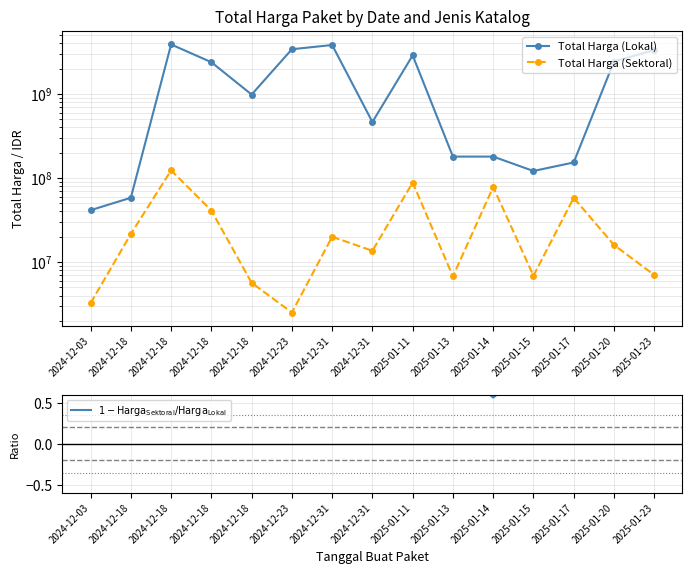

True or false: Total Harga (Sektoral) and Total Harga (Lokal) cross at least once.

False